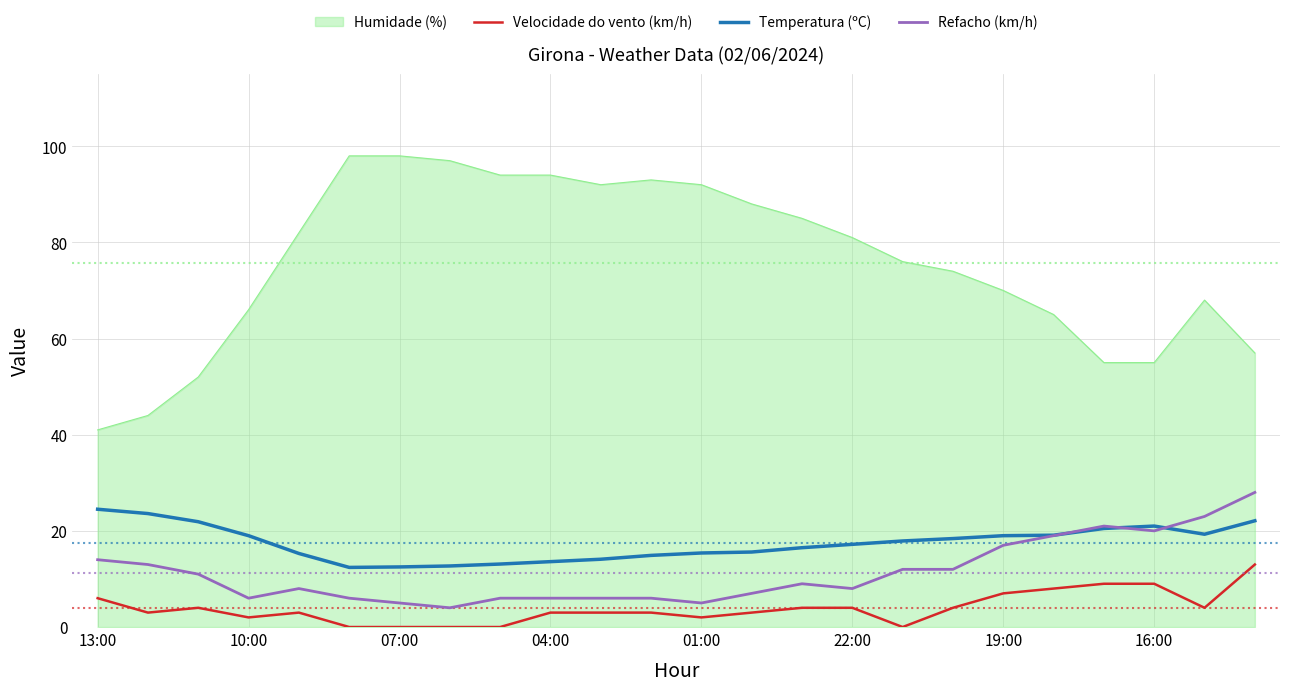

Which series has the widest spread of values?

Humidade (%)